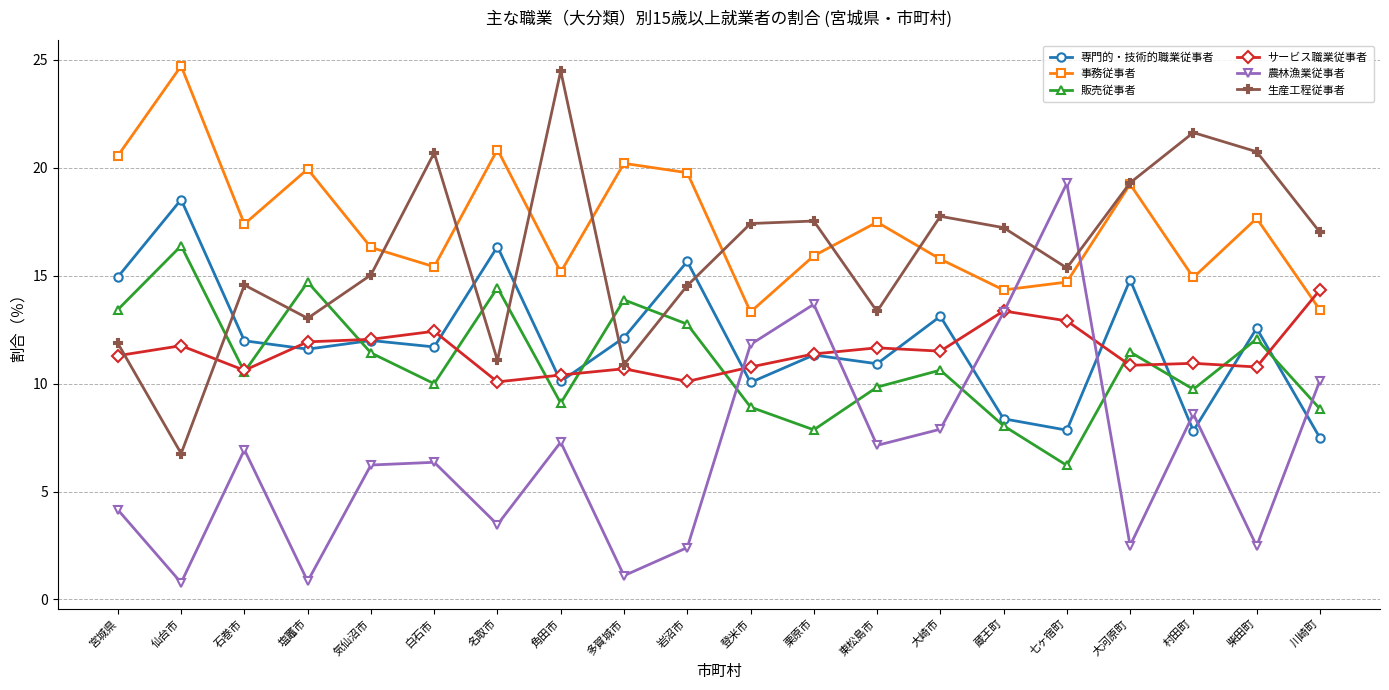

Rank the series by their maximum value, from lowest to highest.

サービス職業従事者, 販売従事者, 専門的・技術的職業従事者, 農林漁業従事者, 生産工程従事者, 事務従事者